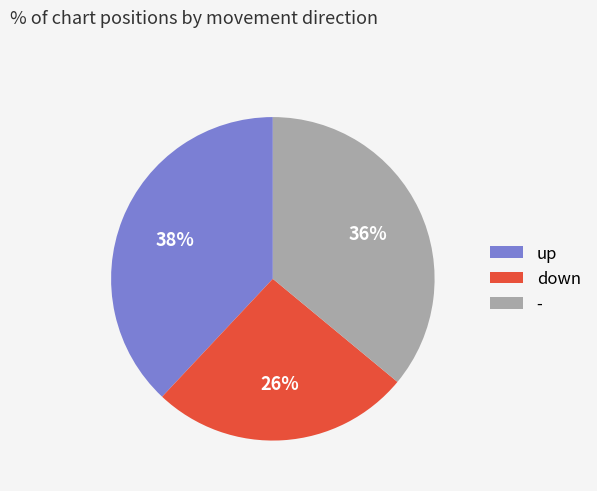

Does any single category account for the majority?

No